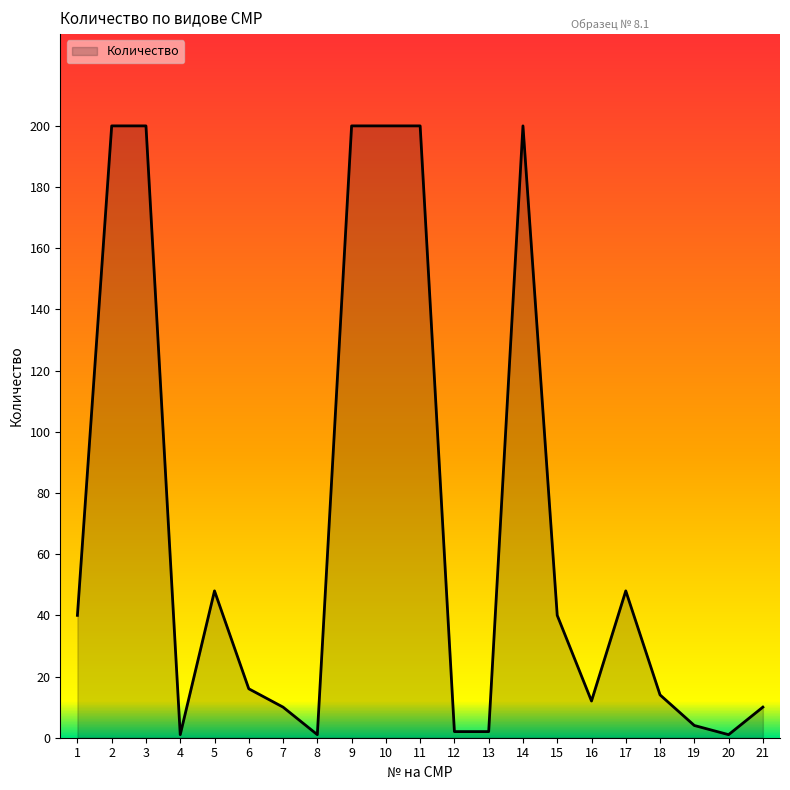

What value does the data have at 14?

200